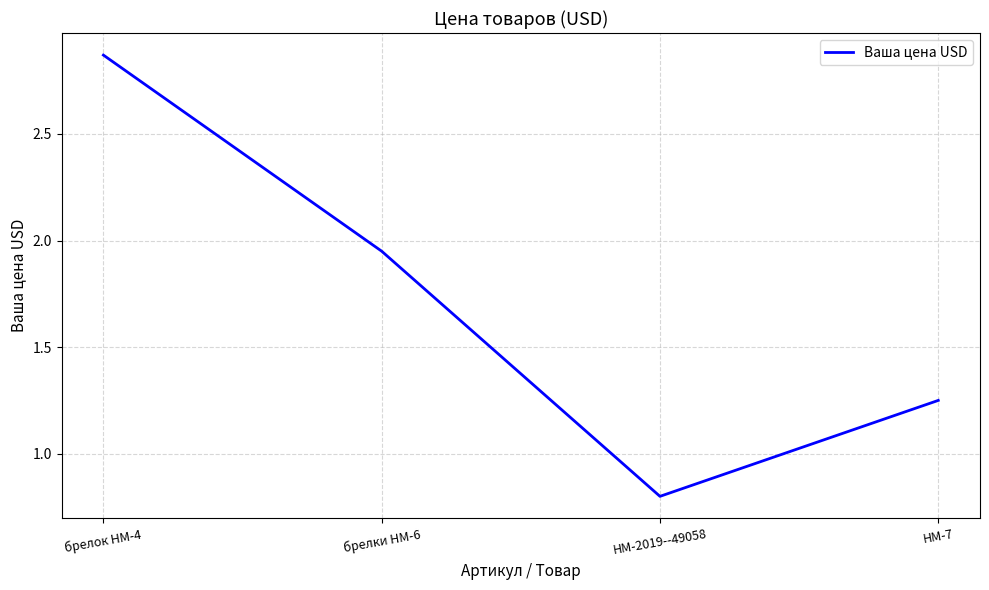

What position from the left is НМ-2019--49058?

3